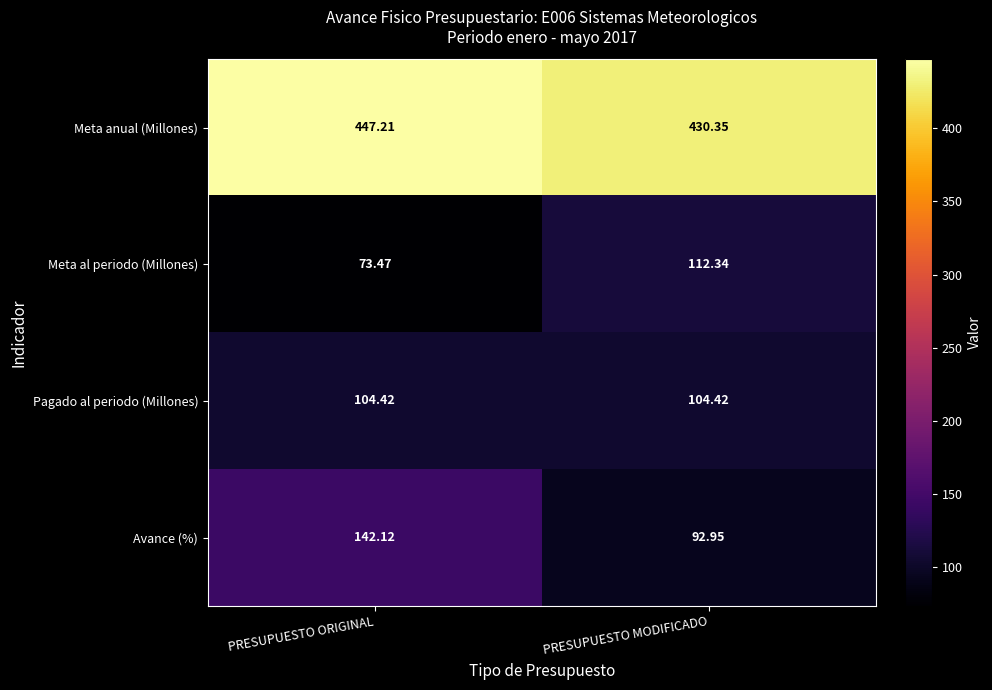

At which label is Avance (%) closest to 117?

PRESUPUESTO MODIFICADO